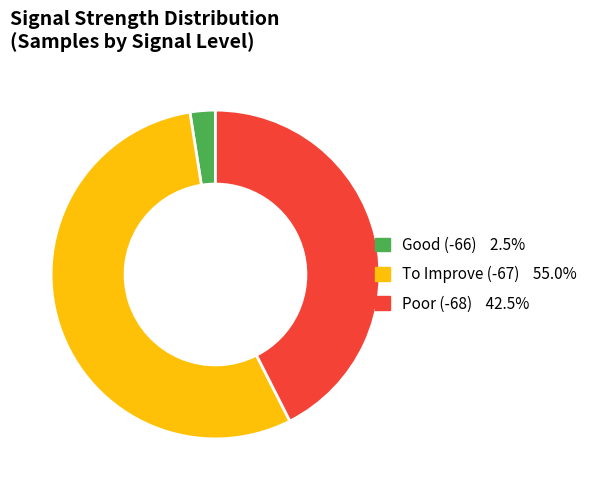

Is there any slice that represents more than half of the pie?

Yes